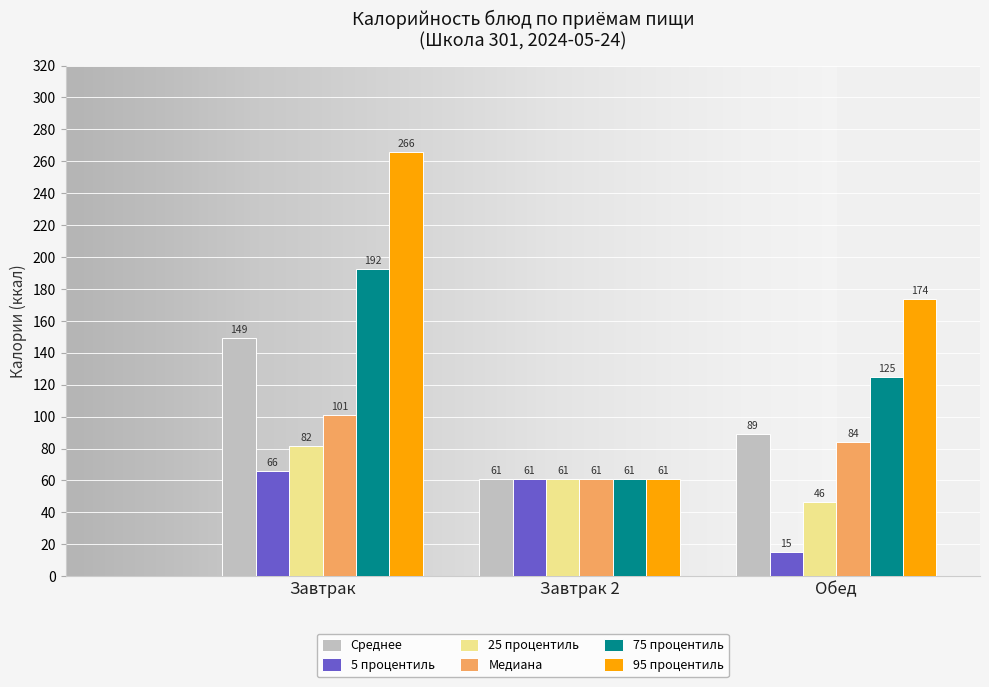

Is it true that Среднее equals 89.1 at Обед?

True